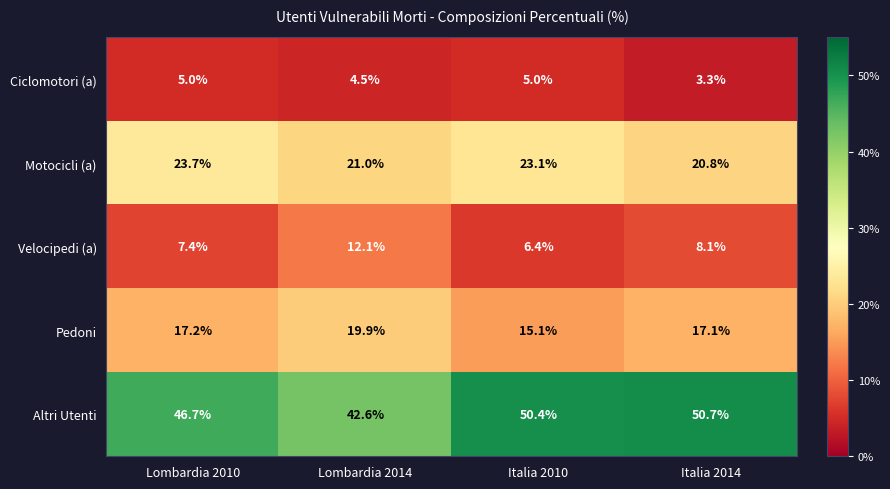

True or false: Motocicli (a) has a value of 20.8 at Italia 2014.

True